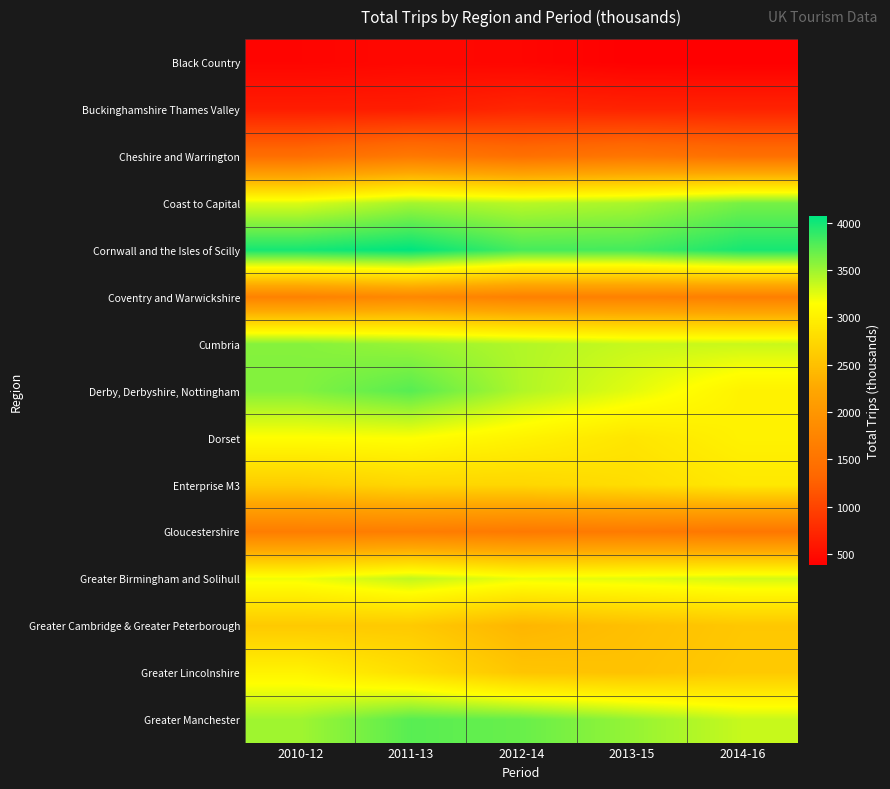

Reading right to left, list all the values displayed in this chart.

Black Country: 2014-16=383	2013-15=389	2012-14=441	2011-13=457	2010-12=433
Buckinghamshire Thames Valley: 2014-16=703	2013-15=706	2012-14=732	2011-13=651	2010-12=647
Cheshire and Warrington: 2014-16=1458	2013-15=1534	2012-14=1452	2011-13=1579	2010-12=1430
Coast to Capital: 2014-16=3634	2013-15=3453	2012-14=3394	2011-13=3472	2010-12=3273
Cornwall and the Isles of Scilly: 2014-16=3979	2013-15=3817	2012-14=3809	2011-13=4067	2010-12=3983
Coventry and Warwickshire: 2014-16=1667	2013-15=1697	2012-14=1692	2011-13=1794	2010-12=1709
Cumbria: 2014-16=3339	2013-15=3347	2012-14=3424	2011-13=3512	2010-12=3584
Derby, Derbyshire, Nottingham: 2014-16=3015	2013-15=3247	2012-14=3429	2011-13=3749	2010-12=3588
Dorset: 2014-16=3016	2013-15=2886	2012-14=3026	2011-13=3150	2010-12=3137
Enterprise M3: 2014-16=2920	2013-15=2808	2012-14=2734	2011-13=2736	2010-12=2637
Gloucestershire: 2014-16=1547	2013-15=1602	2012-14=1586	2011-13=1643	2010-12=1641
Greater Birmingham and Solihull: 2014-16=3301	2013-15=3249	2012-14=3215	2011-13=3368	2010-12=3197
Greater Cambridge & Greater Peterborough: 2014-16=2575	2013-15=2493	2012-14=2392	2011-13=2598	2010-12=2595
Greater Lincolnshire: 2014-16=2596	2013-15=2520	2012-14=2552	2011-13=2815	2010-12=3030
Greater Manchester: 2014-16=3345	2013-15=3525	2012-14=3685	2011-13=3744	2010-12=3485